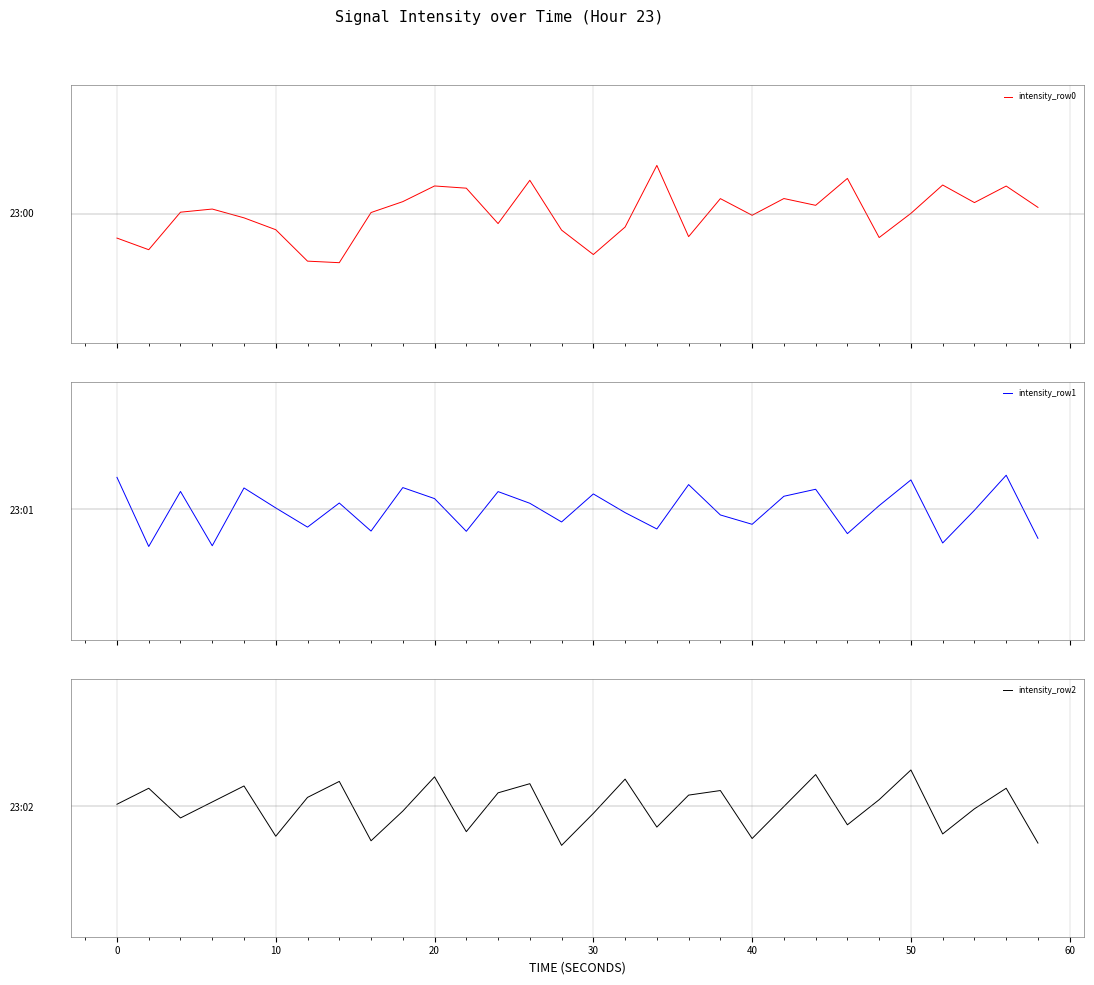

Rank the series by their average value, from highest to lowest.

intensity_row1, intensity_row0, intensity_row2